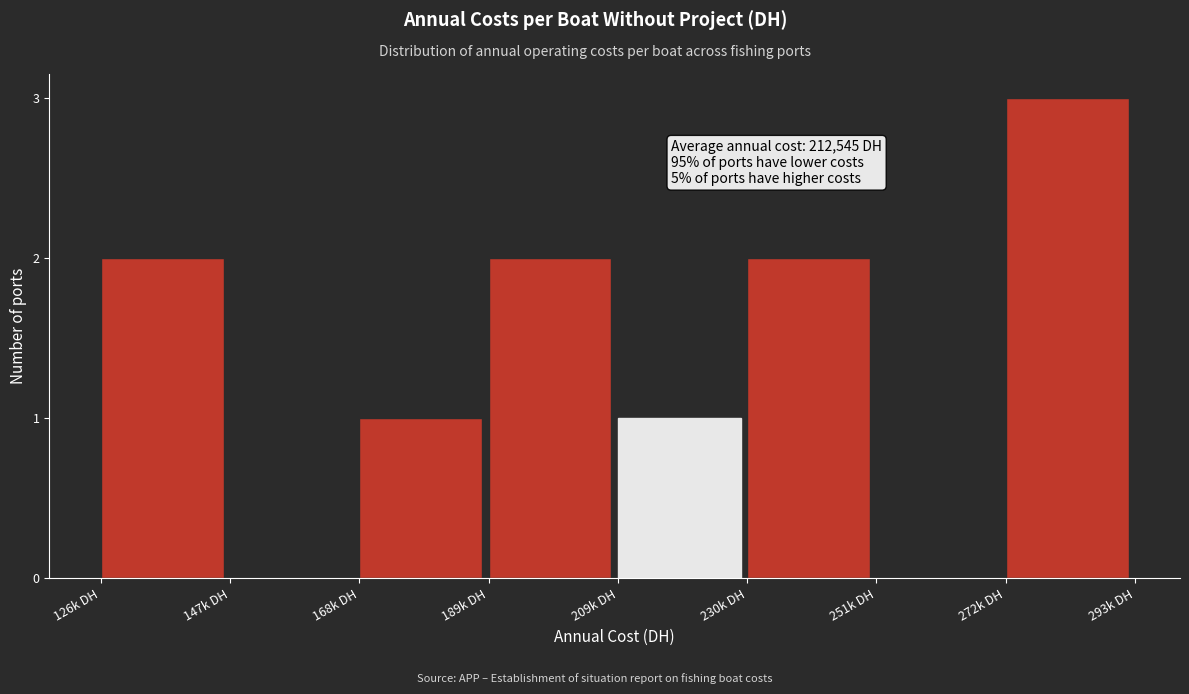

Reading left to right, list all the values displayed in this chart.

126k DH=2	147k DH=0	168k DH=1	189k DH=2	209k DH=1	230k DH=2	251k DH=0	272k DH=3